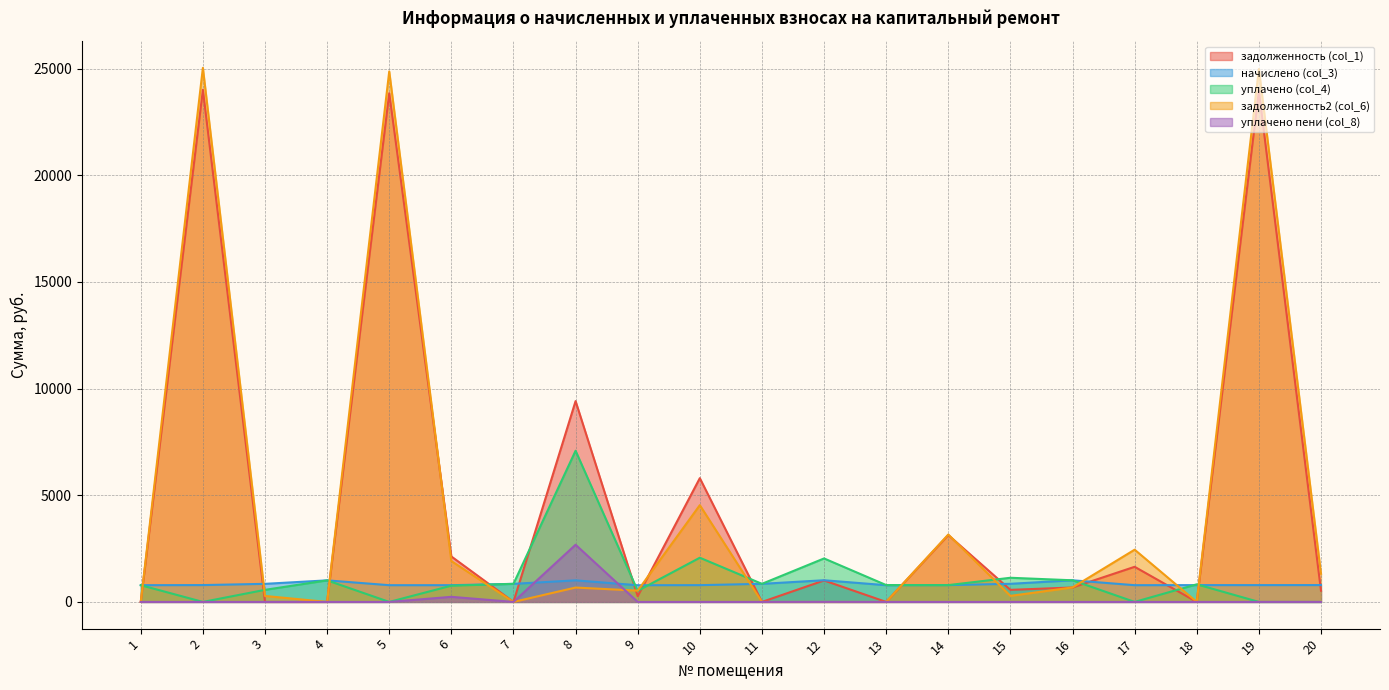

Which series has the largest range (max minus min)?

задолженность2 (col_6)